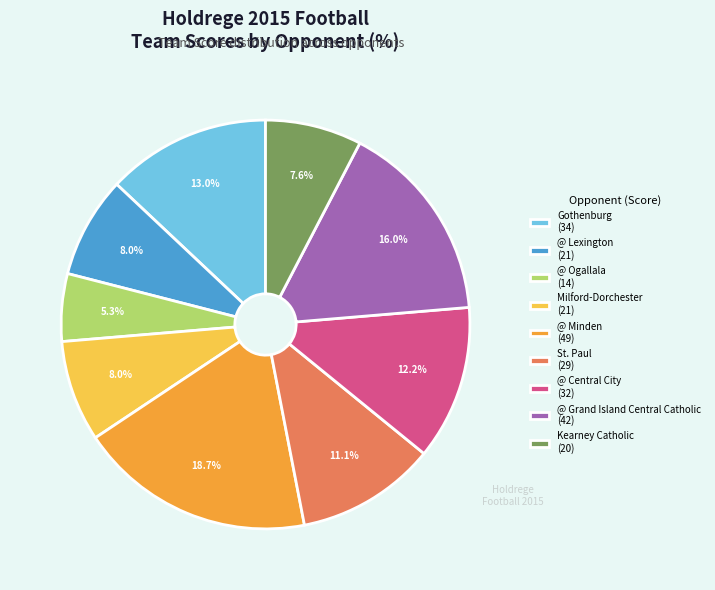

Is there a majority slice in this chart?

No